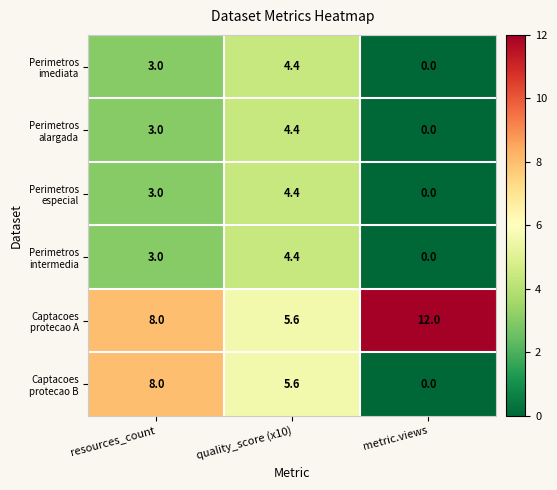

What is the greatest value displayed?

12.0